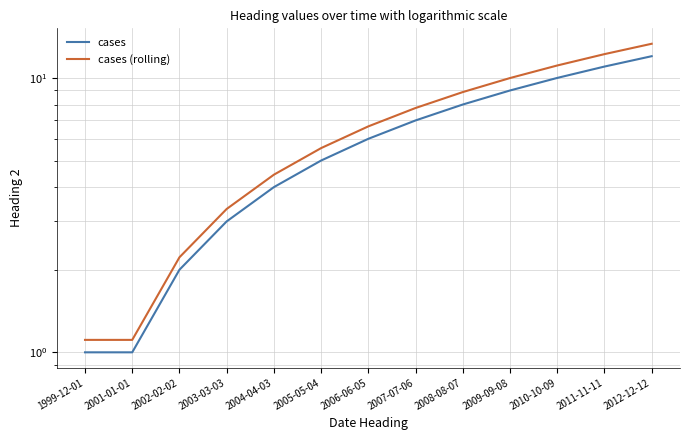

What is the total value across all series at 2012-12-12?

25.3